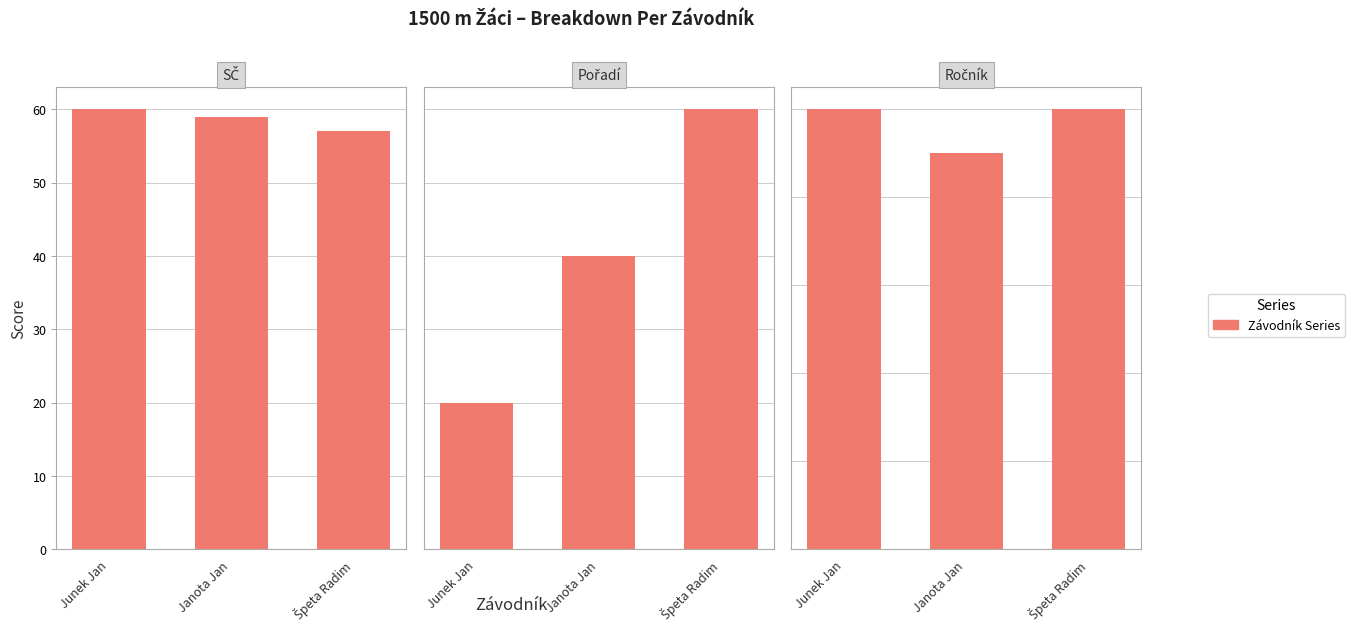

What is the difference between the Pořadí values at Špeta Radim and Janota Jan?

1